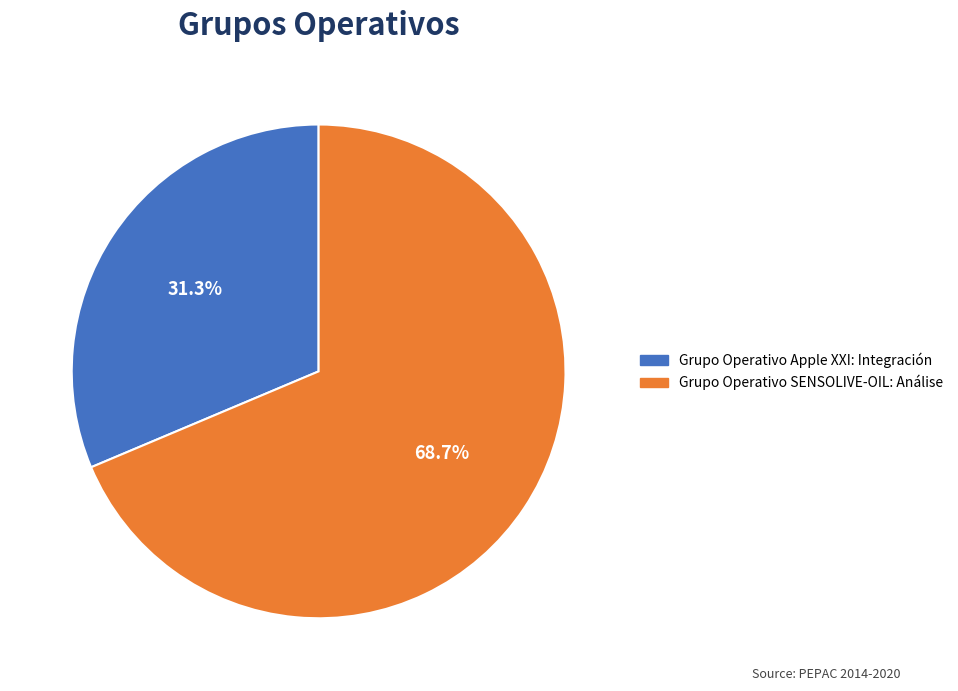

To the nearest percent, what percentage of the pie is Grupo Operativo SENSOLIVE-OIL: Análise?

69%